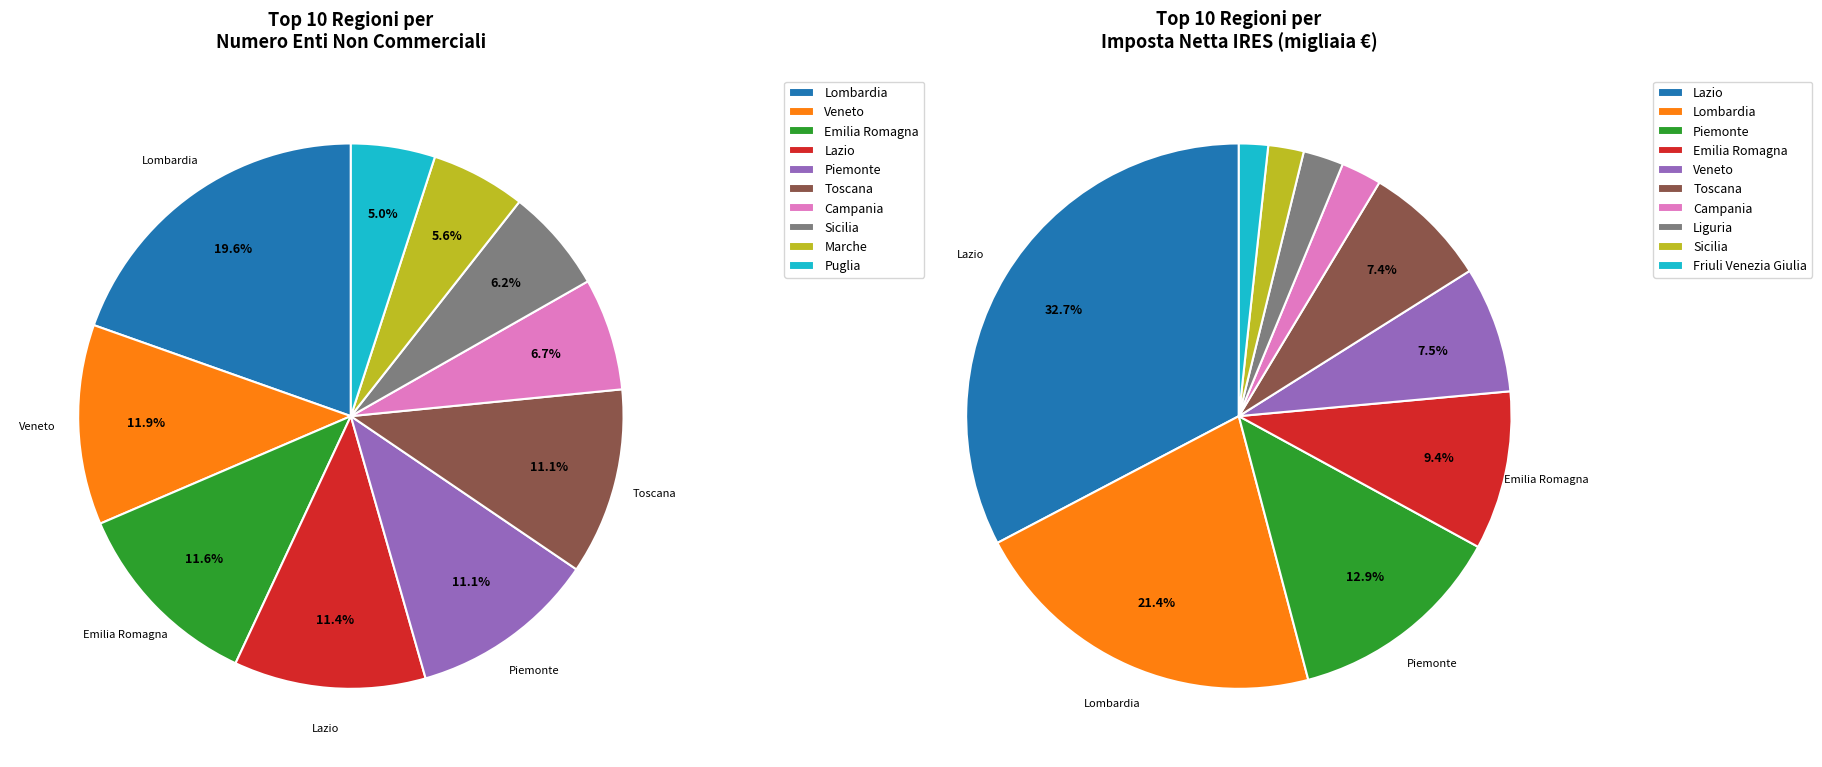

Does any single category account for the majority?

No